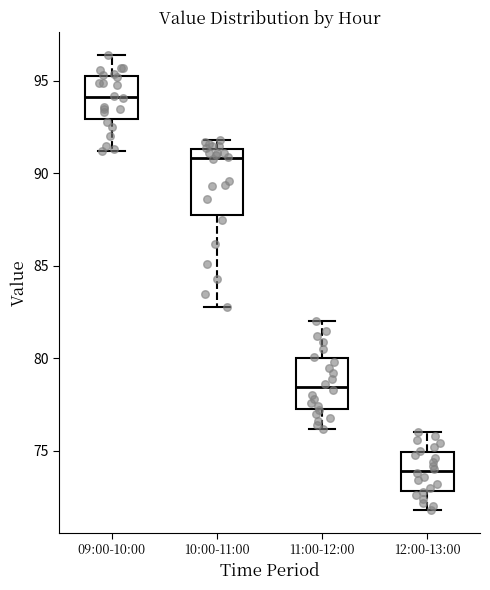

Reading left to right, transcribe this box plot: for each box, give where its median line is, the range the box spans, and where its two whiskers end, as read against the y-axis. The values are not printed on the chart, so give them approximately, as read against the axis.

09:00-10:00: median 94.0, box 93.0 to 95.5, whiskers 91.0 to 96.5
10:00-11:00: median 91.0, box 88.0 to 91.5, whiskers 83.0 to 92.0
11:00-12:00: median 78.5, box 77.5 to 80.0, whiskers 76.0 to 82.0
12:00-13:00: median 74.0, box 73.0 to 75.0, whiskers 72.0 to 76.0